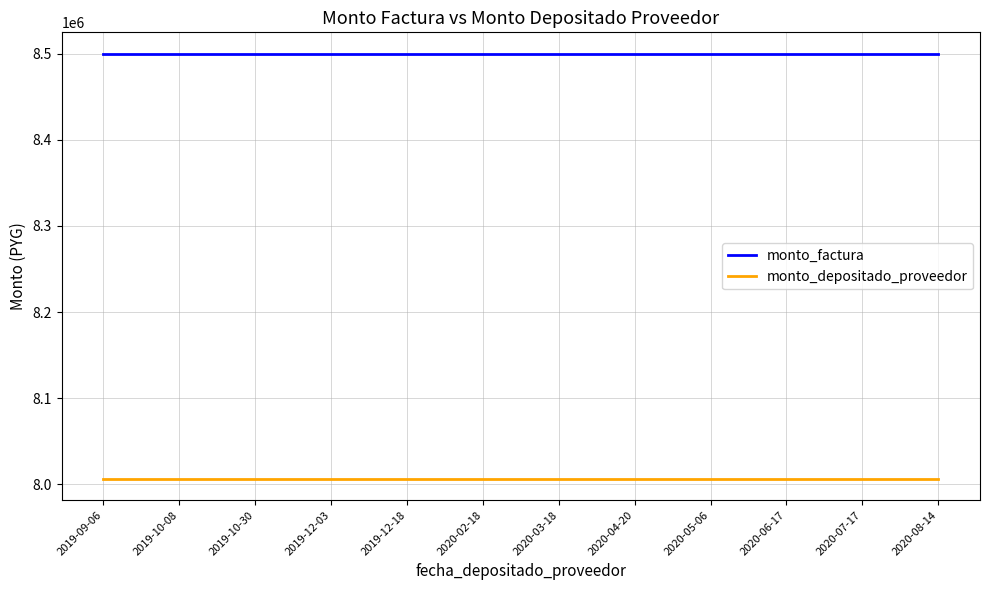

What is the minimum value for monto_depositado_proveedor?

8006382